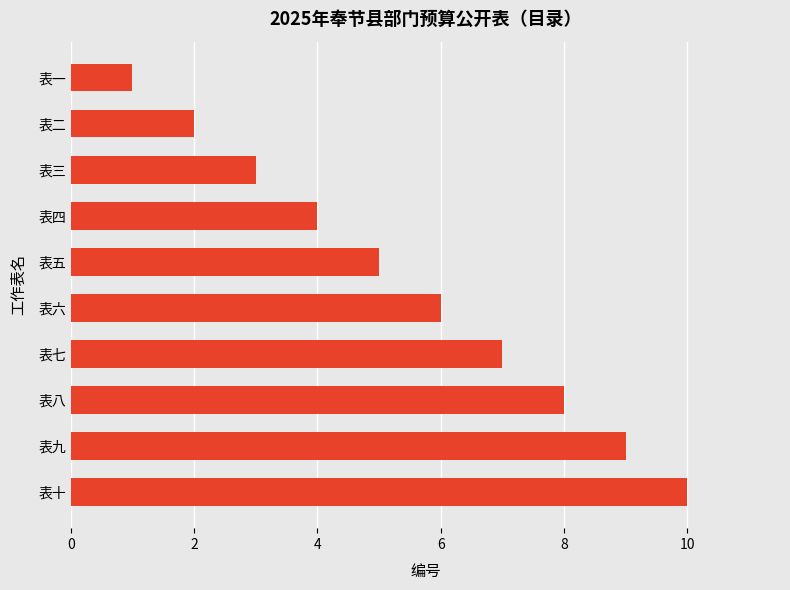

Rank the categories by value from highest to lowest.

表十, 表九, 表八, 表七, 表六, 表五, 表四, 表三, 表二, 表一